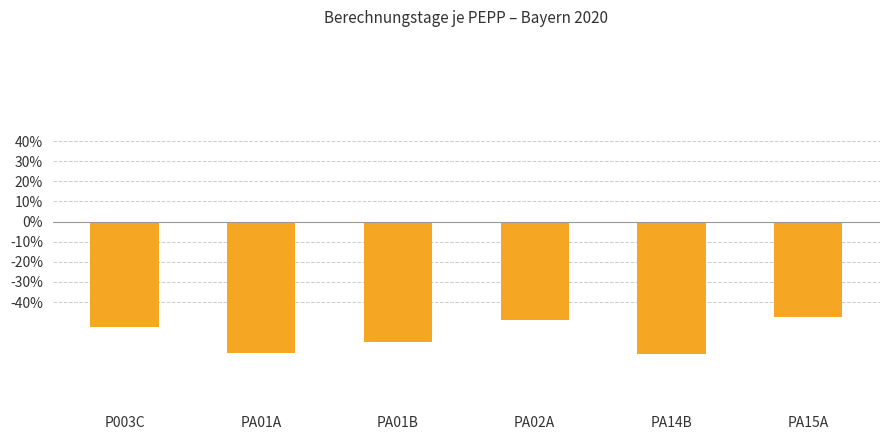

What position from the left is PA02A?

4